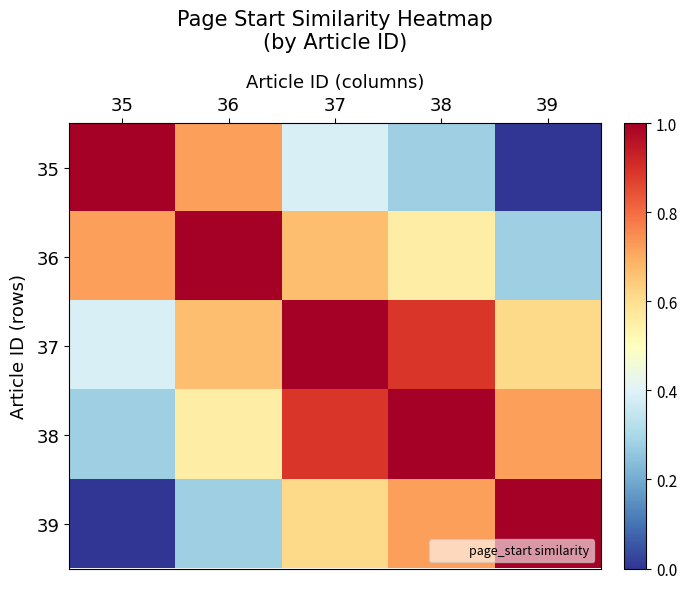

Which label corresponds to the largest value in the chart?

35